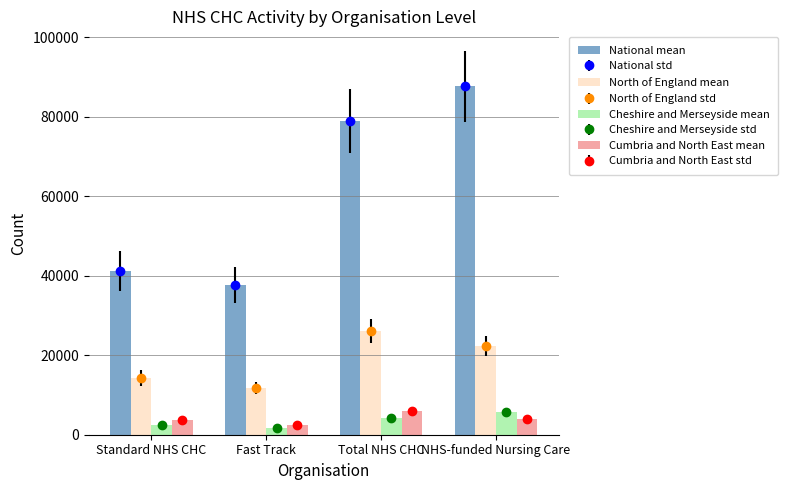

How many data points in North of England mean are above 22364?

1